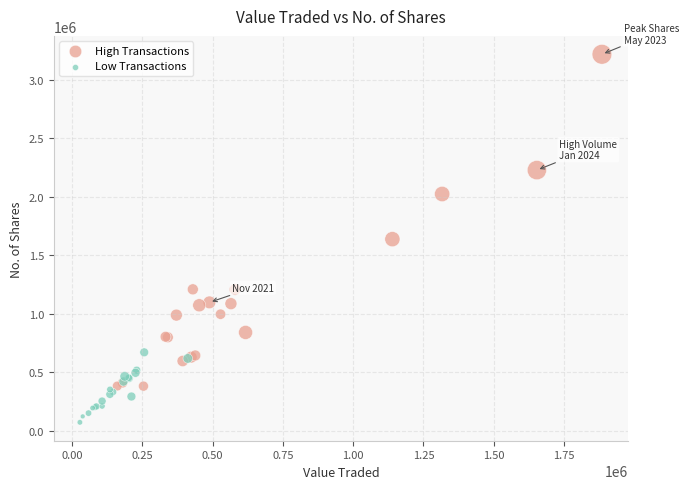

Which series has the widest spread of Y values?

High Transactions